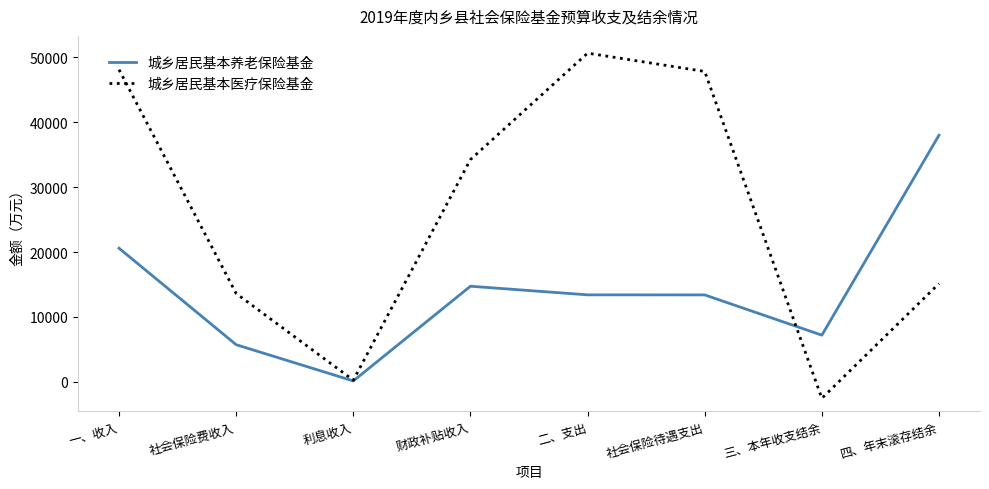

List the series in order of their peak value, highest first.

城乡居民基本医疗保险基金, 城乡居民基本养老保险基金